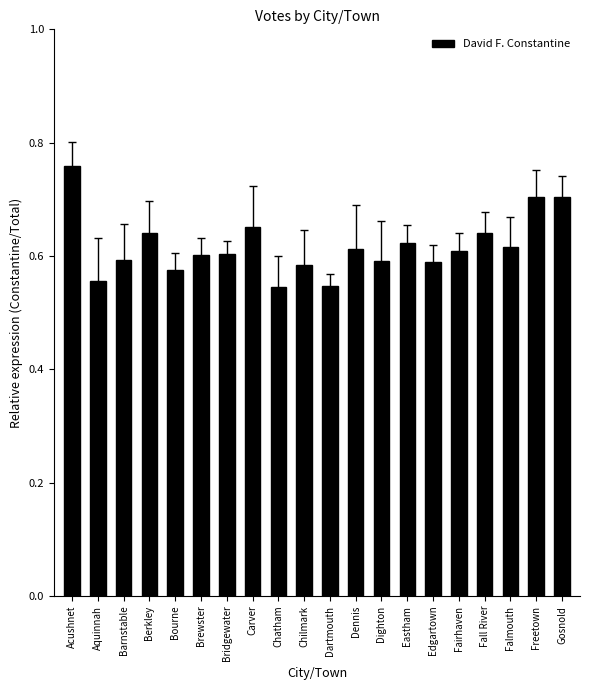

Which label corresponds to the largest value in the chart?

Acushnet